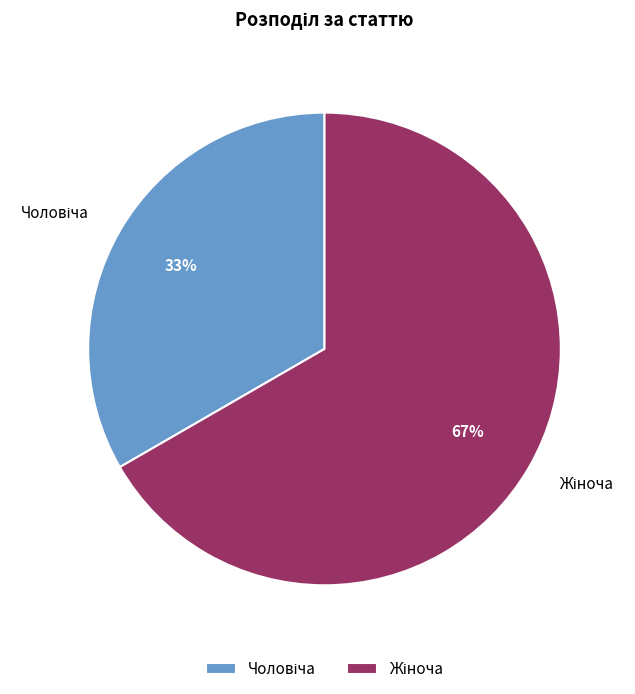

Does any single category account for the majority?

Yes